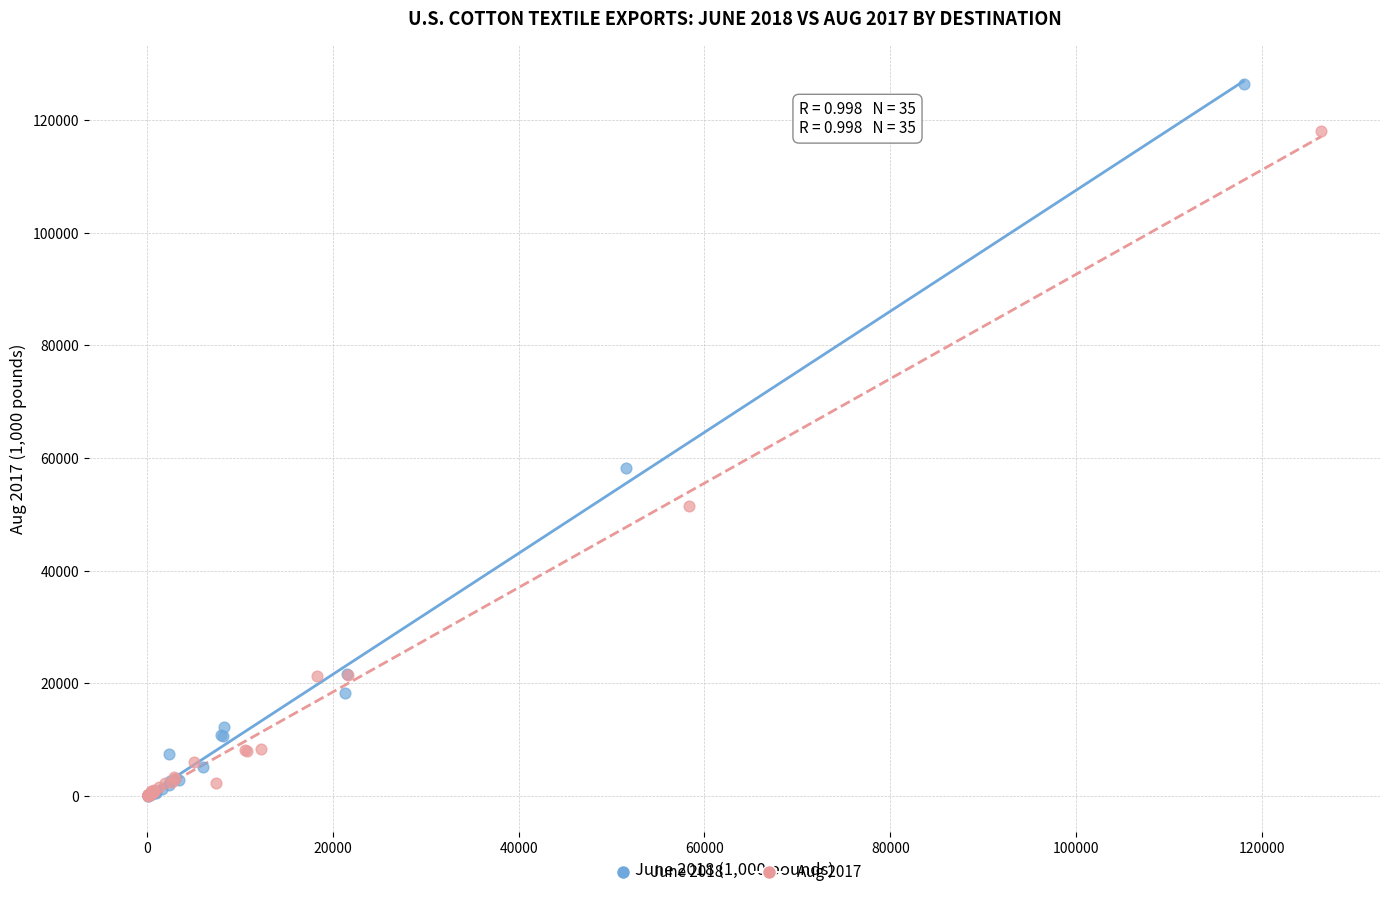

Which series has the widest spread of Y values?

June 2018